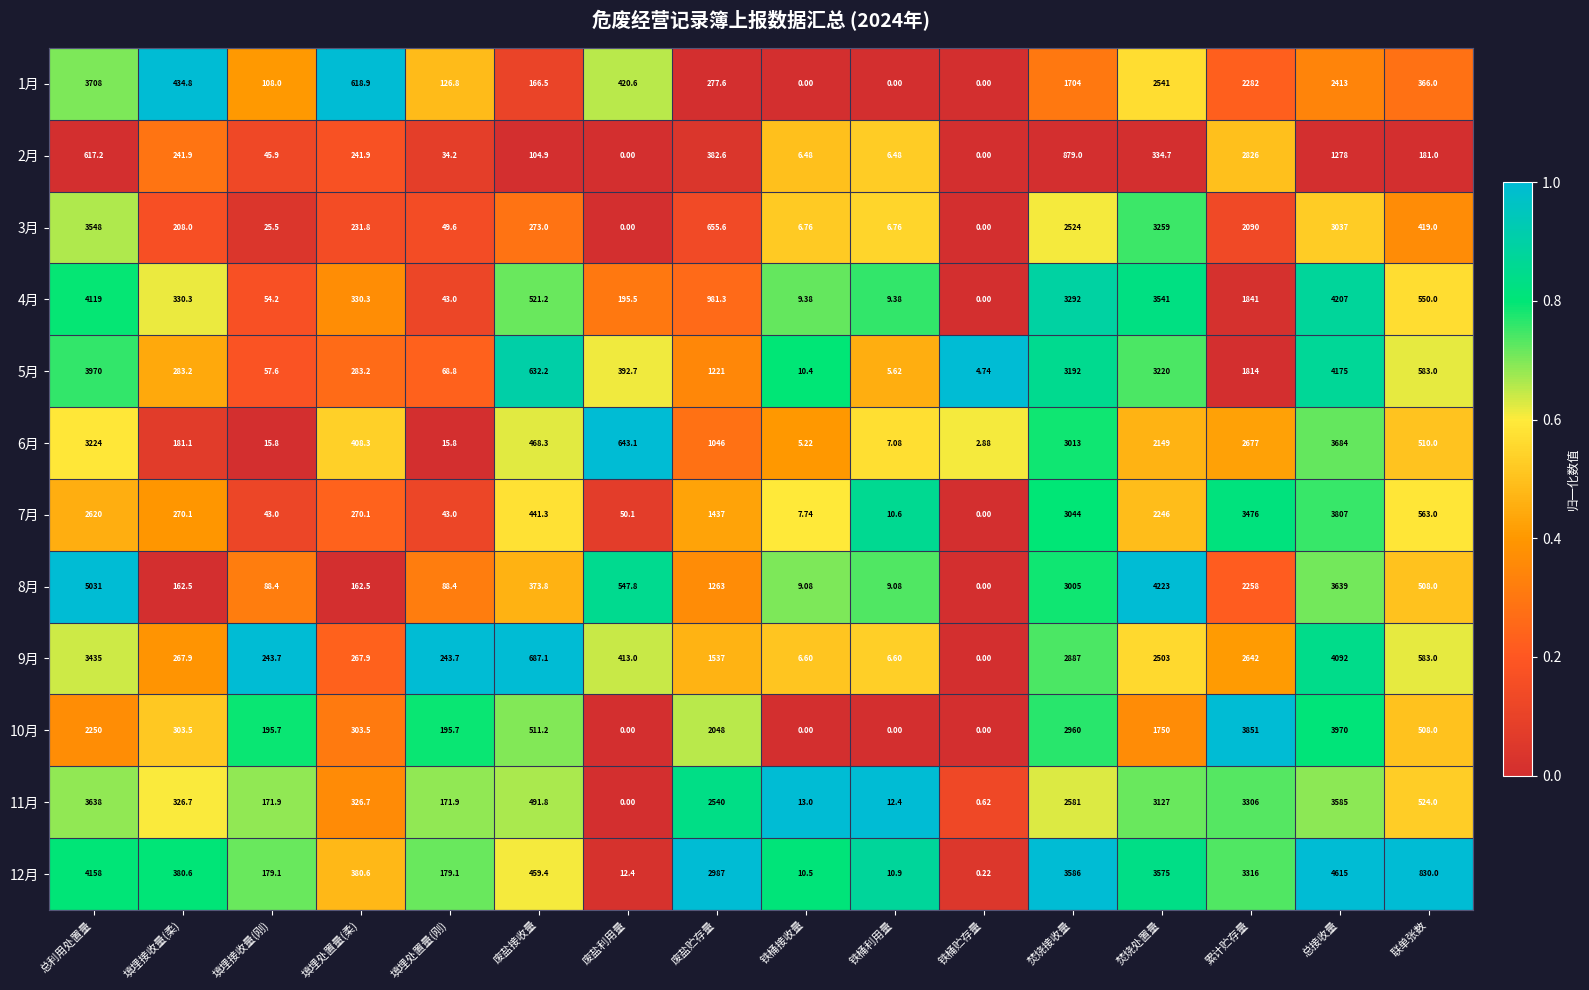

At which label does 10月 reach its peak?

总接收量